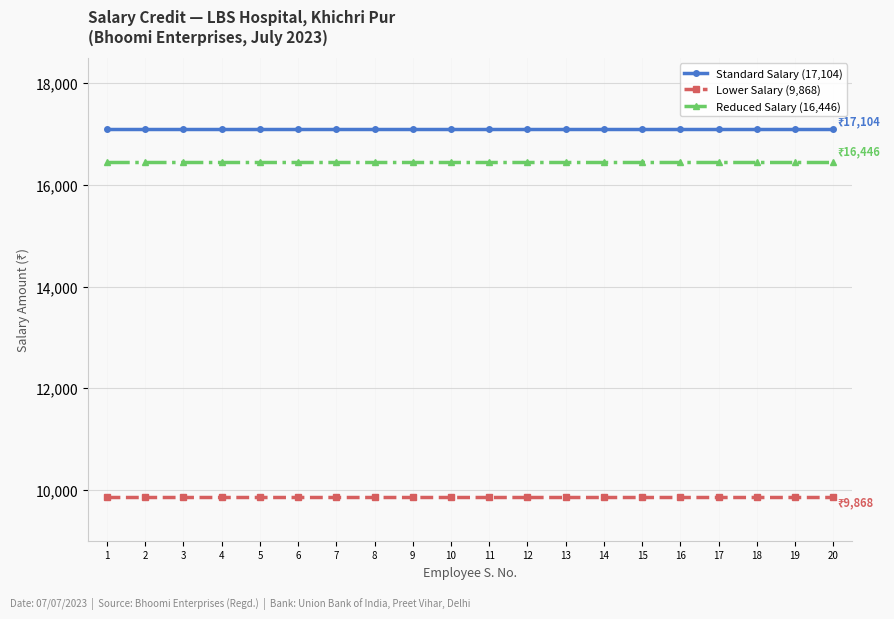

What is the spread (max minus min) of values at 9?

7236